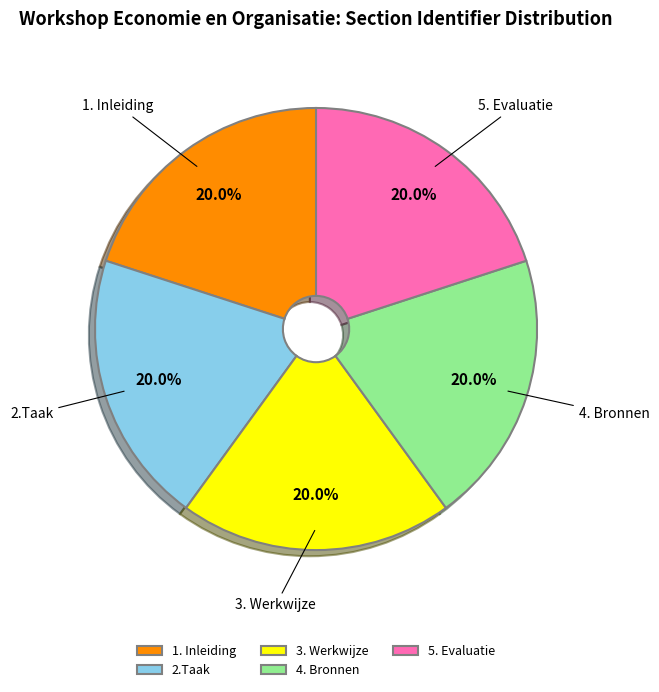

True or false: 5. Evaluatie accounts for 20% of the total.

True